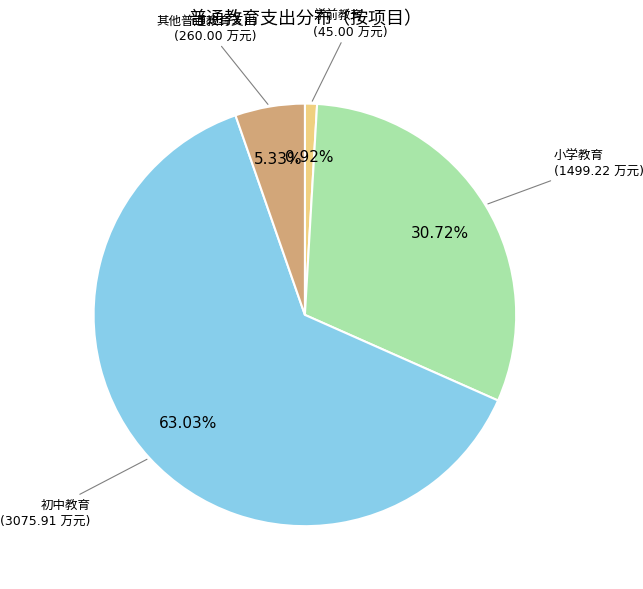

How many slices are in this pie chart?

4